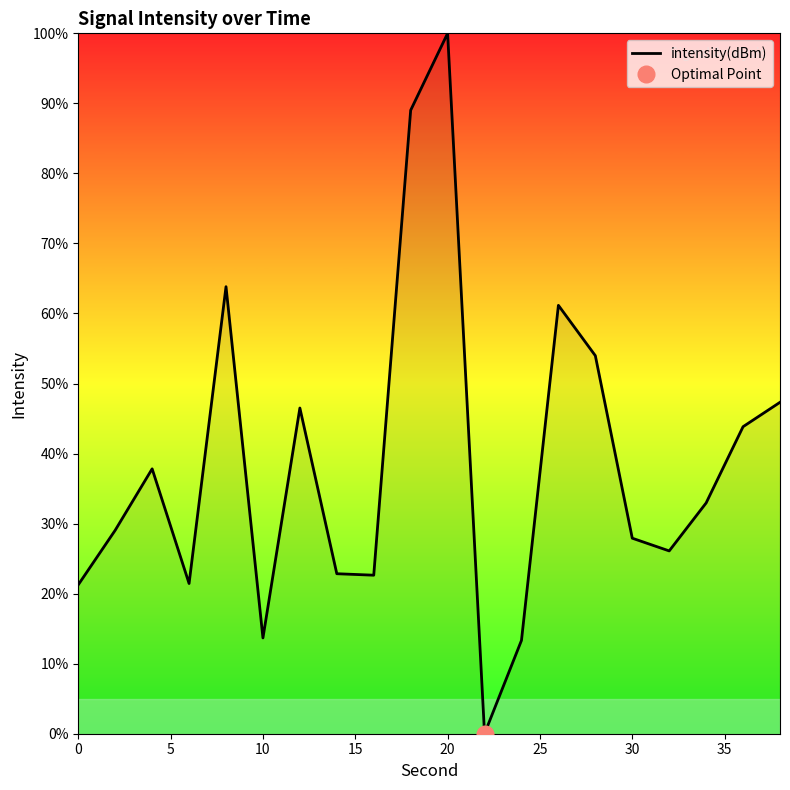

At which label does intensity(dBm) reach its peak?

20